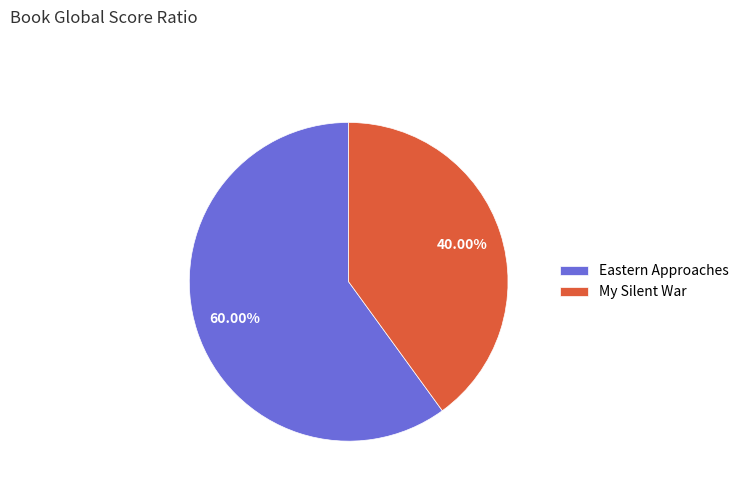

What is the majority slice?

Eastern Approaches